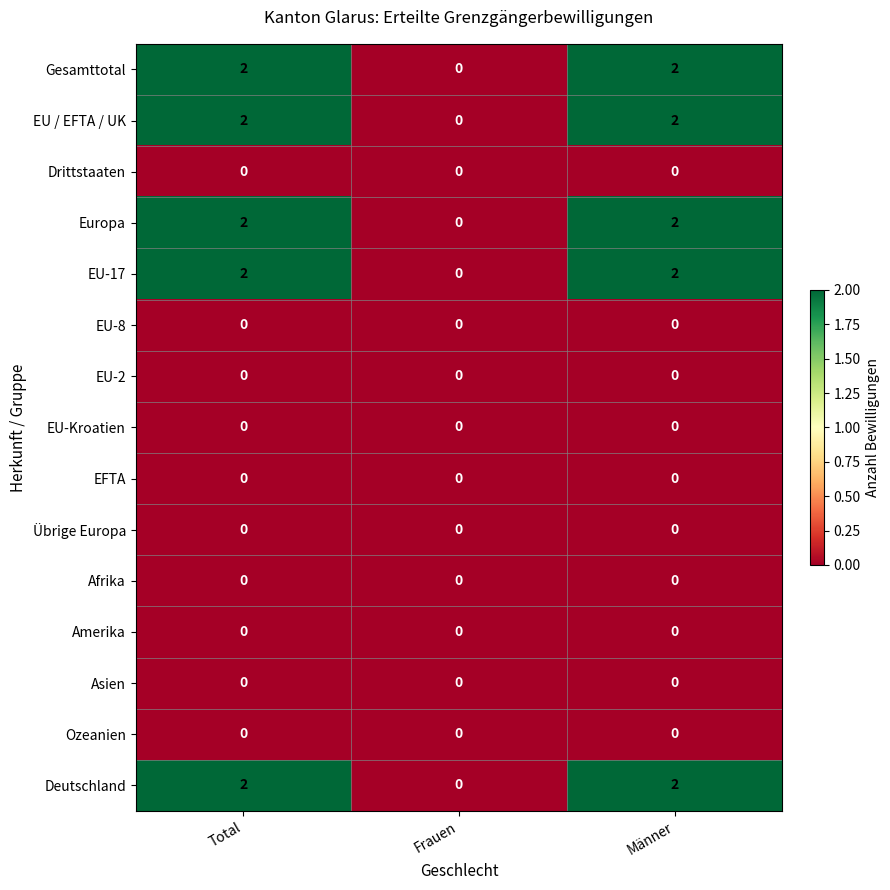

Count the number of data series in this chart.

15